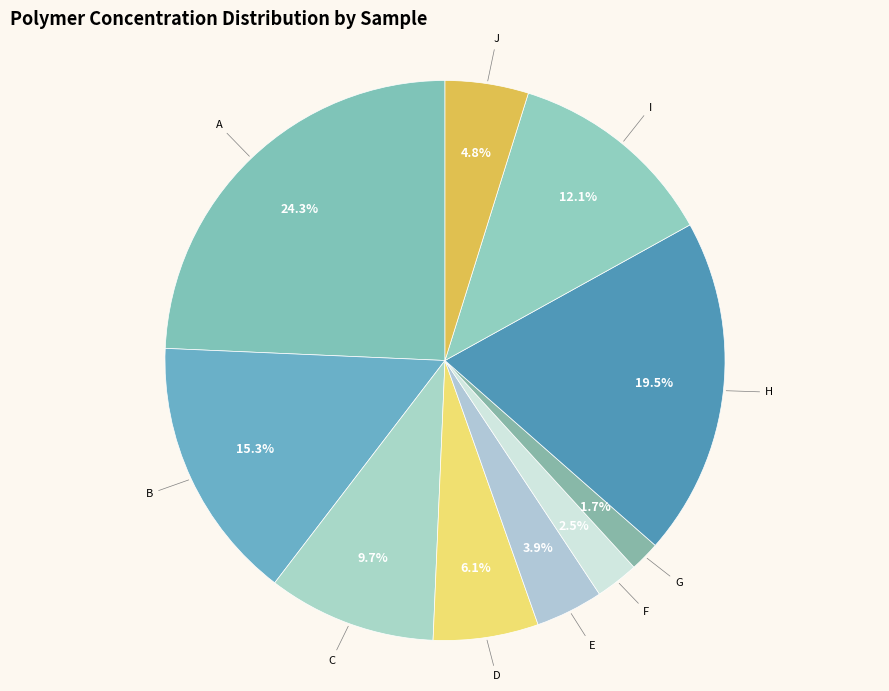

How many slices are in this pie chart?

10